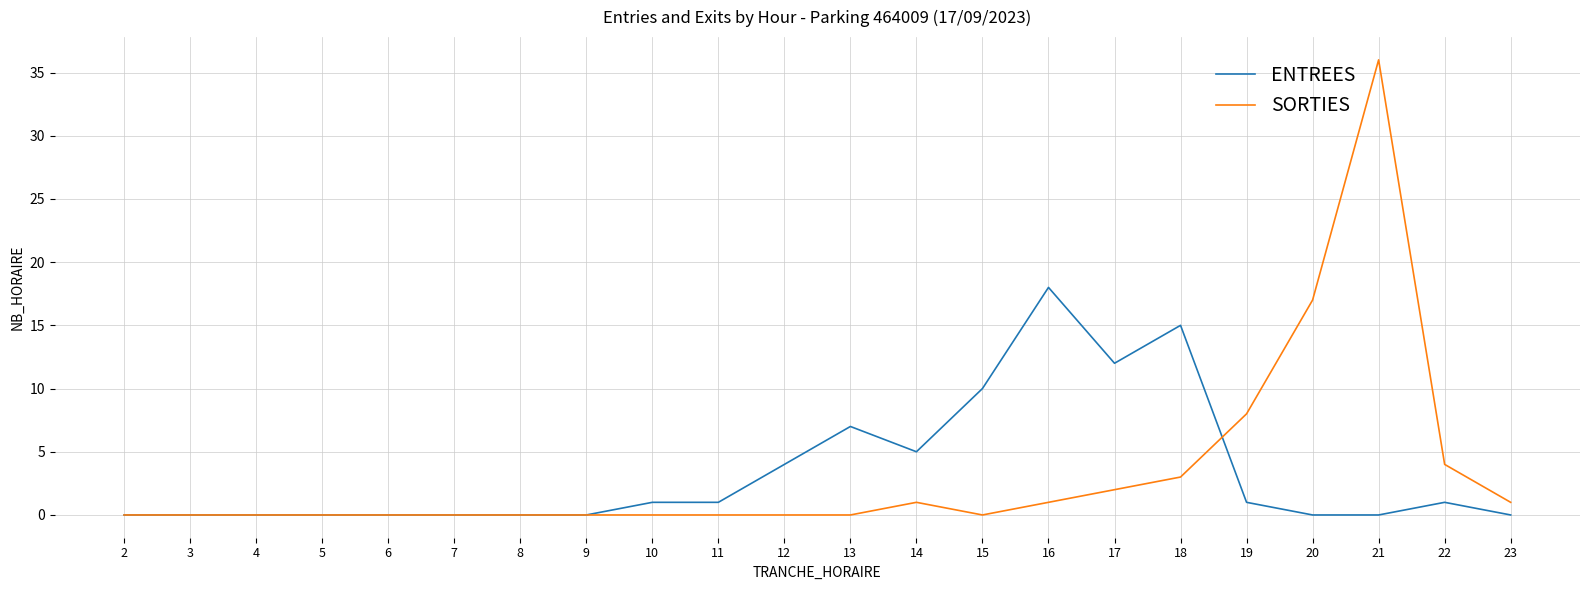

Is the value of ENTREES at 19 greater than the value of SORTIES at 12?

Yes